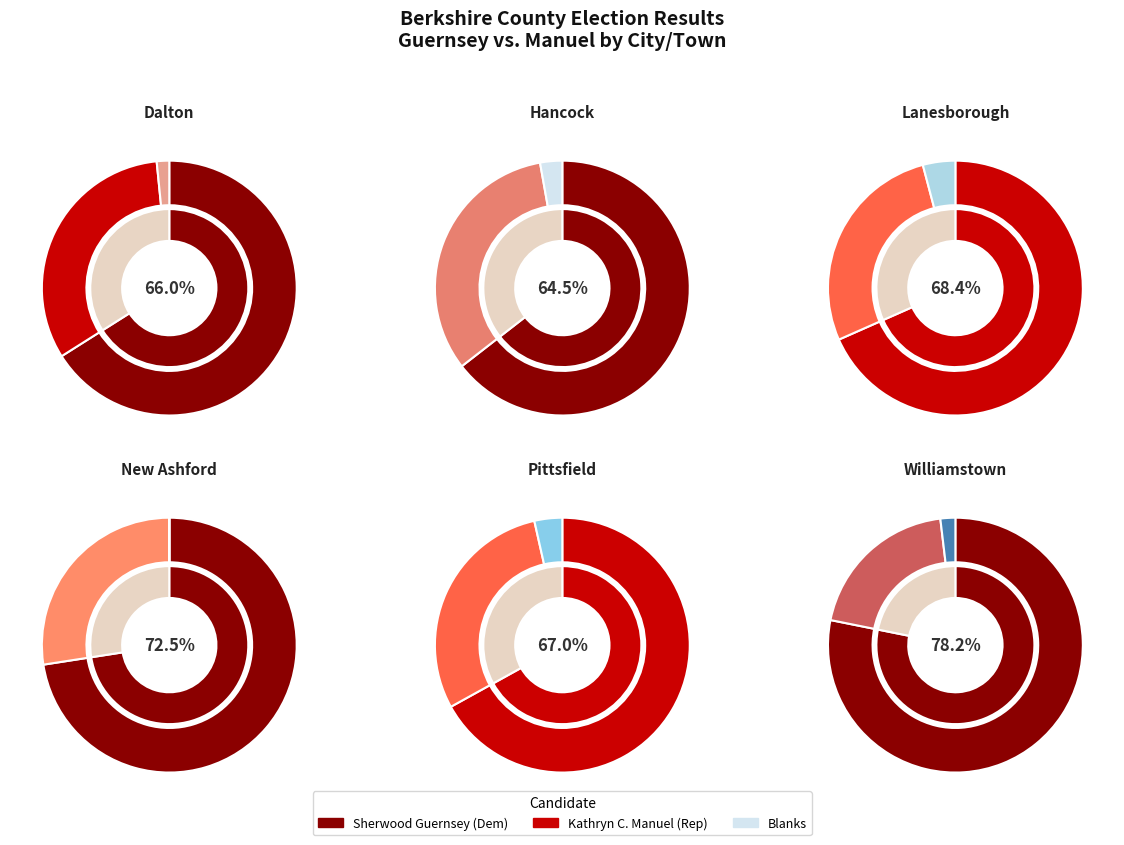

Which category has the smallest portion of the pie?

Dalton